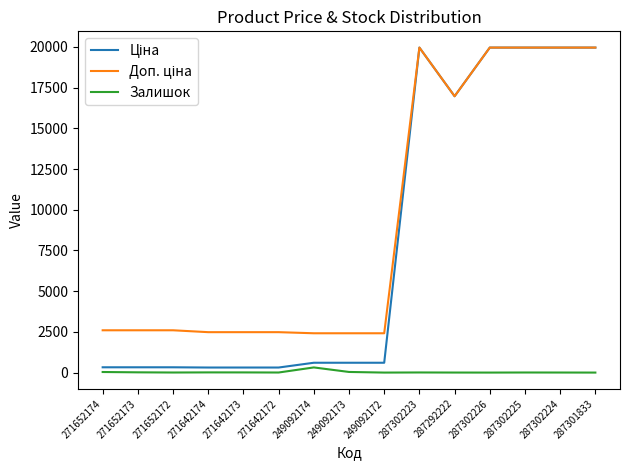

Is it true that Залишок equals 11.0 at 271642174?

True